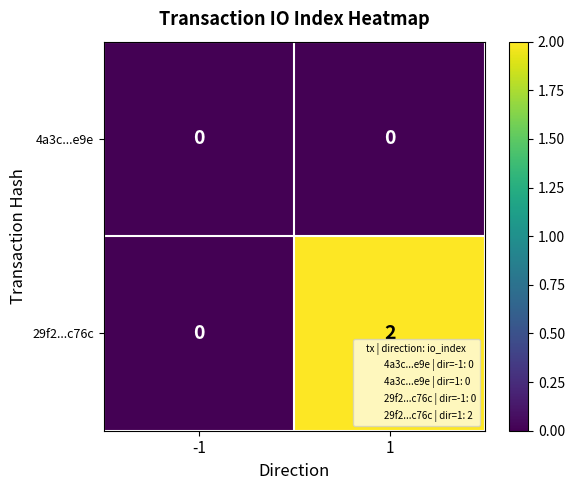

The value of 29f2...c76c at 1 is 2. True or false?

True